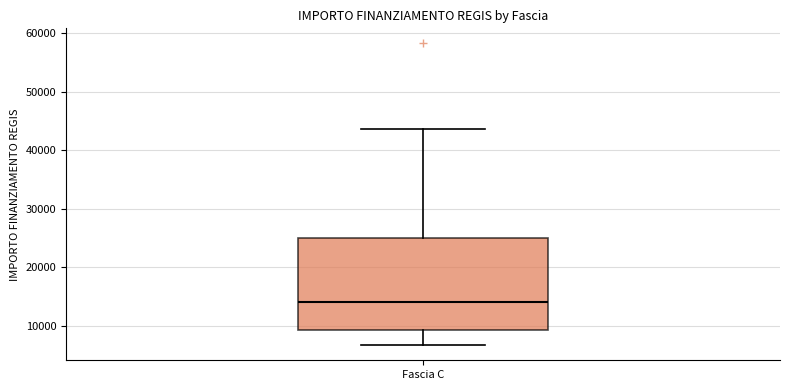

Transcribe this box plot: give where the median line is, the range the box spans, and where the two whiskers end, as read against the y-axis. The values are not printed on the chart, so give them approximately, as read against the axis.

median 14000, box 9000 to 25000, whiskers 7000 to 44000